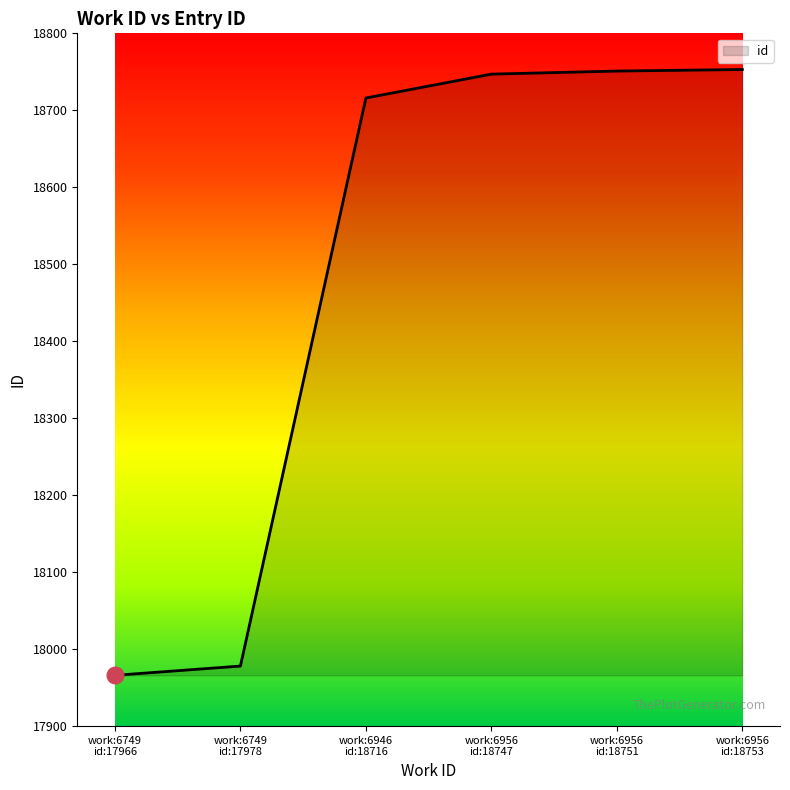

True or false: the data has more than 1 interior local peaks.

False